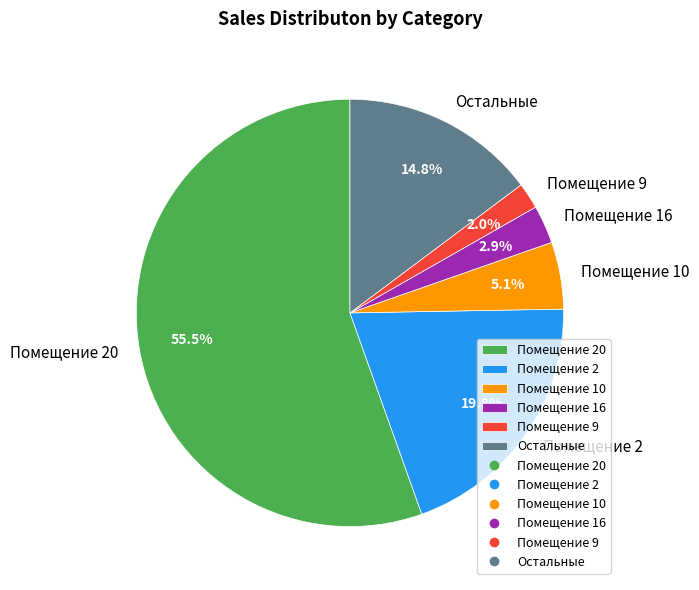

Combined, do Остальные and Помещение 16 account for over 50%?

No